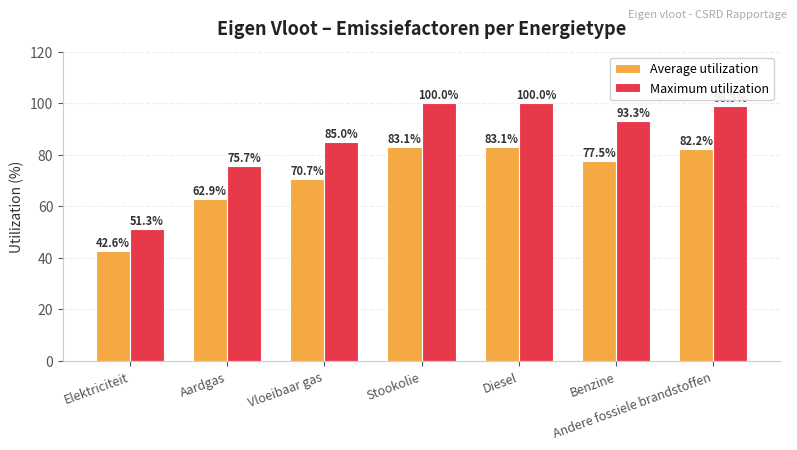

Is it true that Average utilization equals 77.5 at Benzine?

True